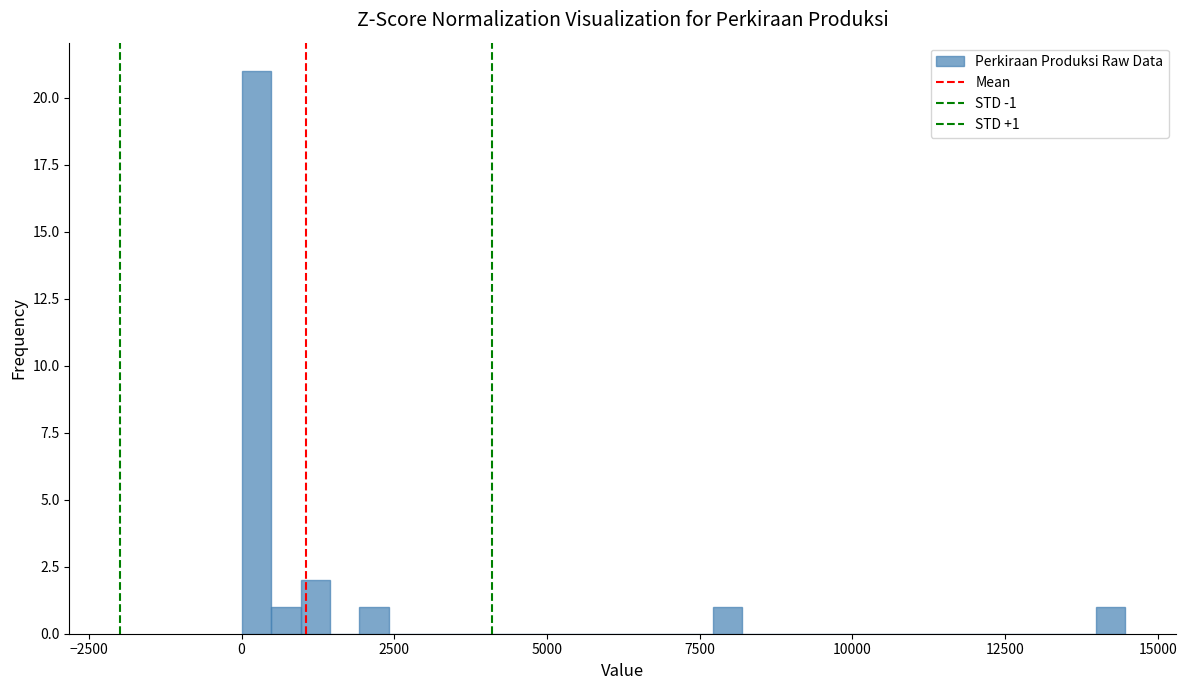

Around what value on the x-axis is the tallest bar? Give the approximate position of its centre, as read against the axis.

0